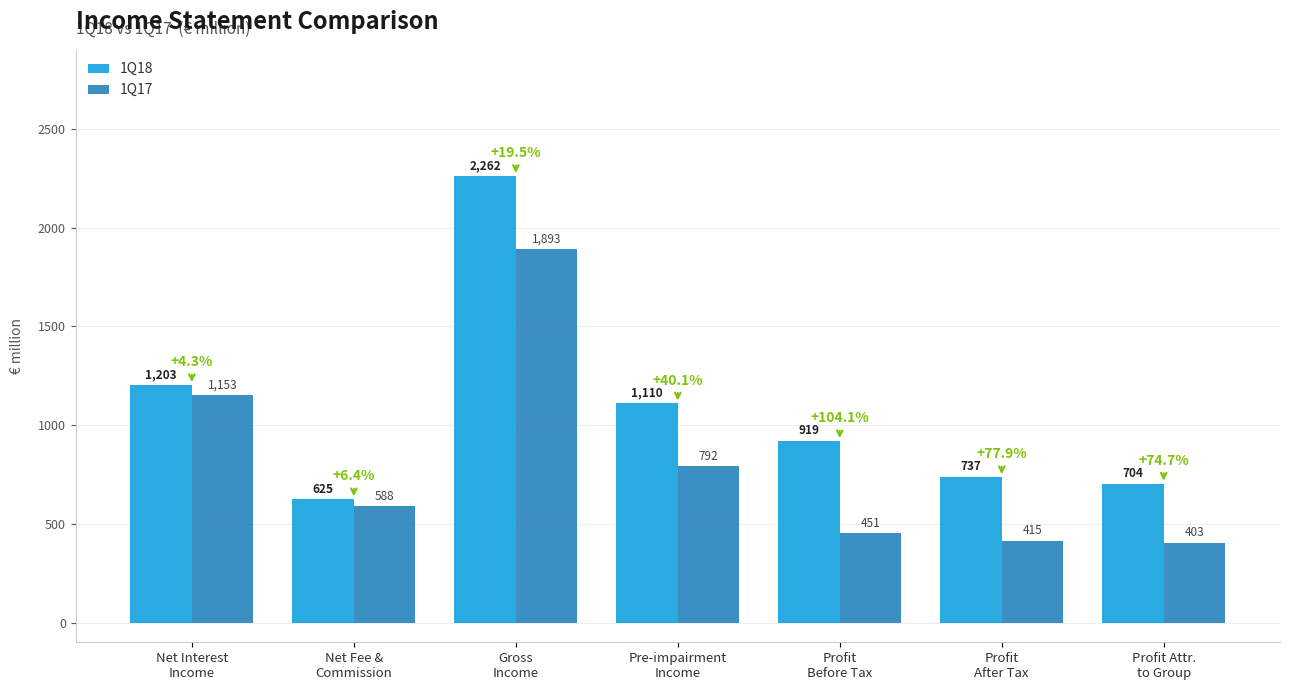

What is the label of the 3rd bar from the right?

Profit
Before Tax